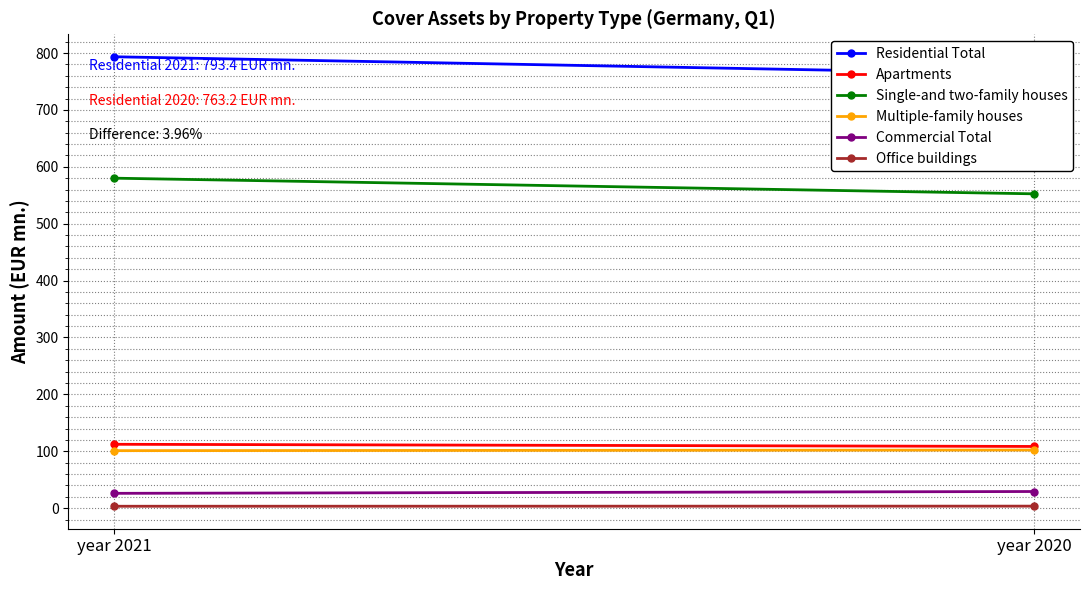

Where is Multiple-family houses nearest to the value 101?

year 2021